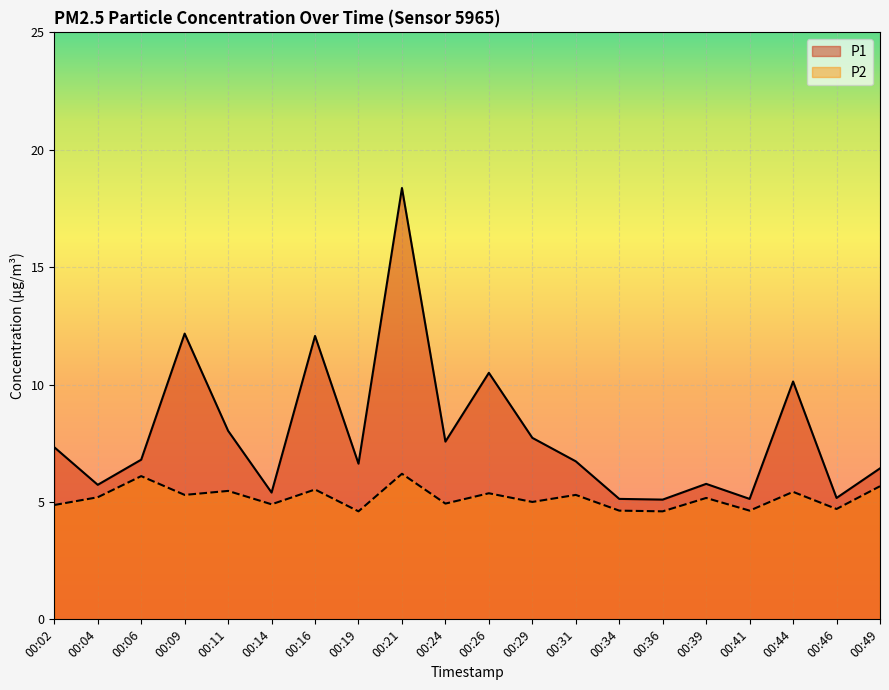

Which category has the lowest value across all series?

00:19